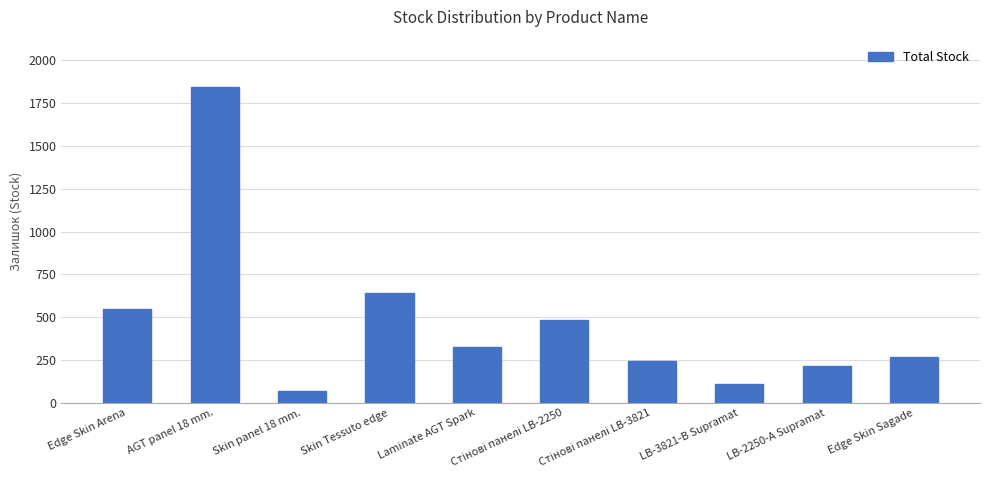

What is the value of the 9th bar from the left?

216